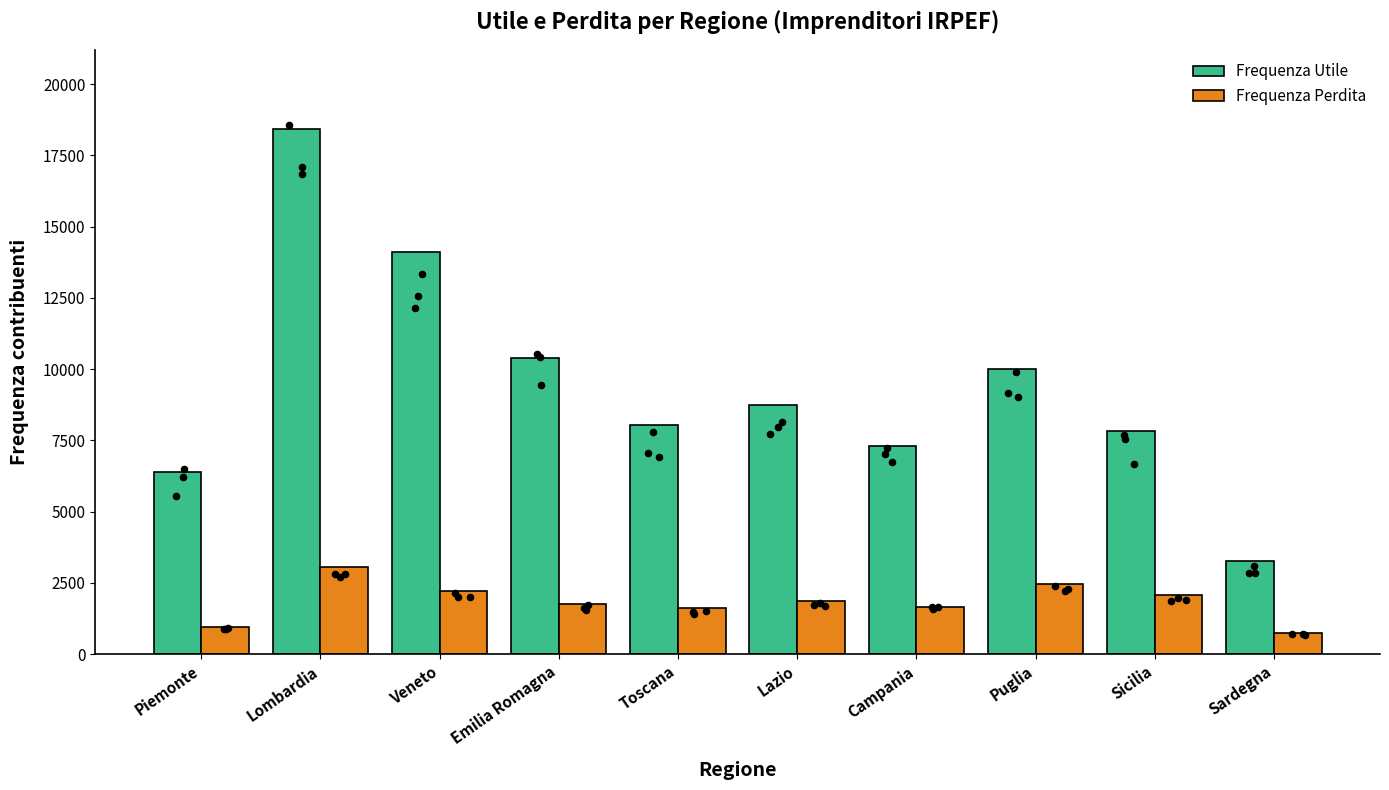

Which series has the largest total across all categories?

Frequenza Utile